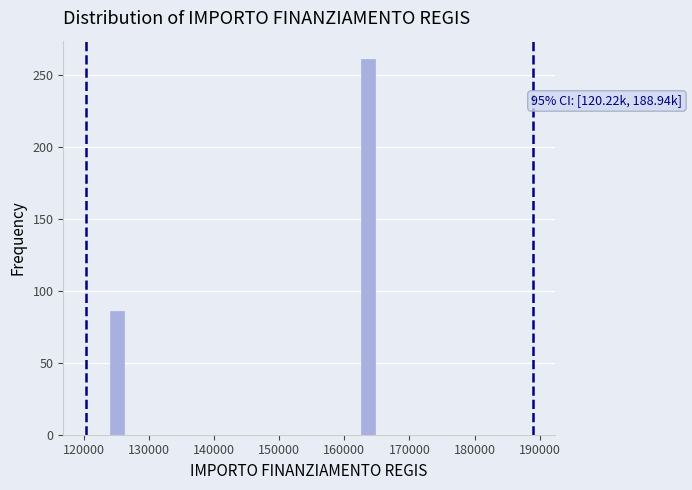

Read against the x-axis, roughly where is the centre of the tallest bar?

164000